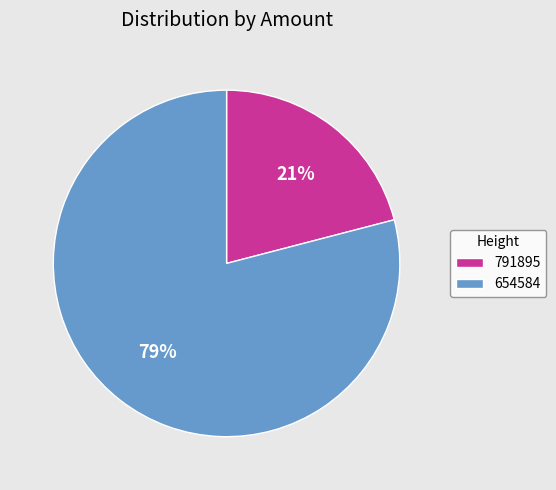

To the nearest percent, what percentage of the pie is 654584?

79%